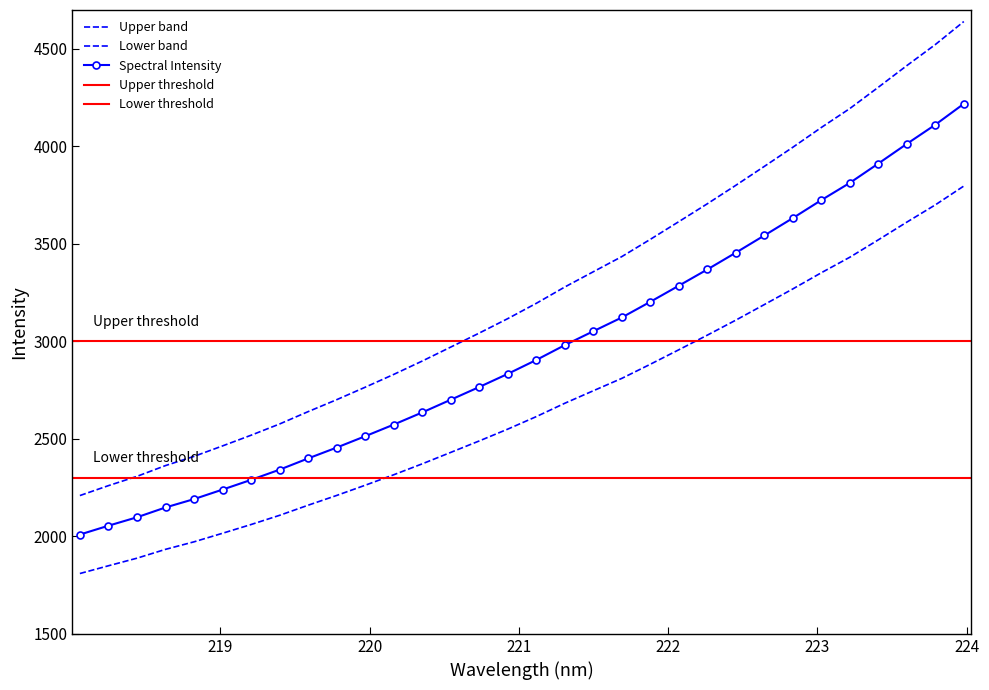

What is the minimum value shown in the chart?

2009.6